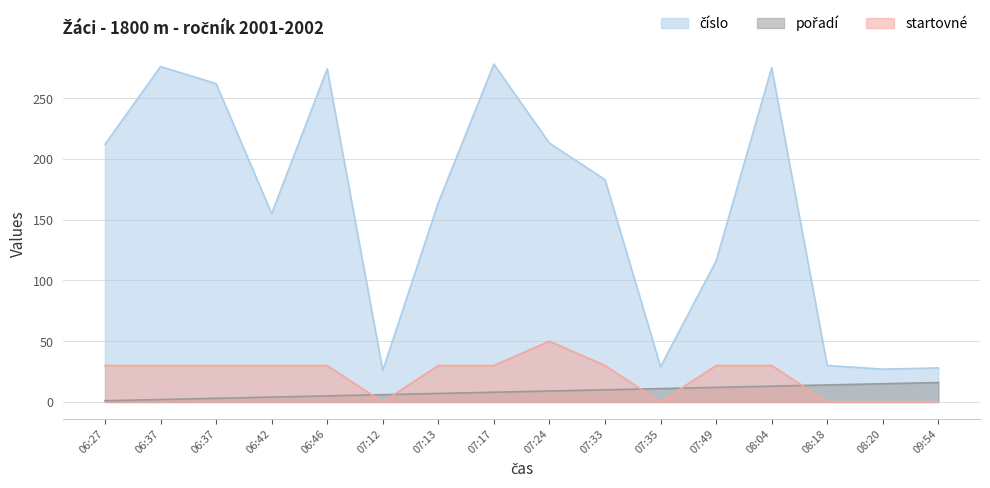

Is the value of pořadí at 06:46 greater than the value of číslo at 07:13?

No